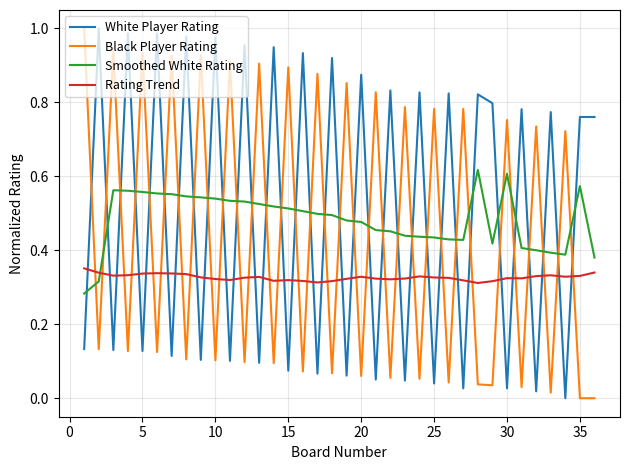

How many intersections are there between White Player Rating and Black Player Rating?

33